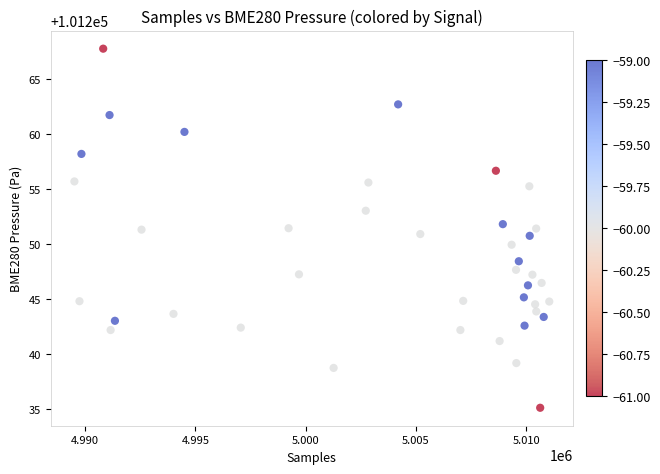

What is the range of Y values (max minus min)?

32.6